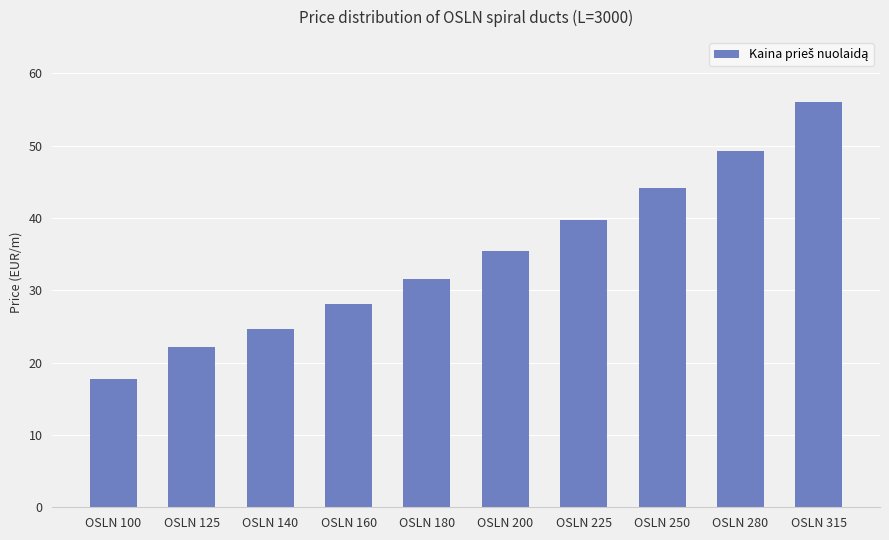

Are the bars grouped side by side (vs. stacked)?

No